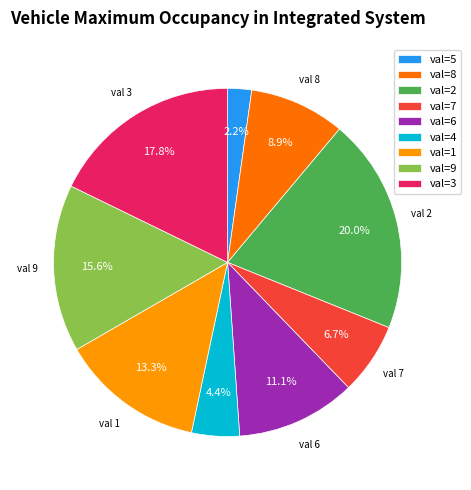

How many segments does this pie chart have?

9